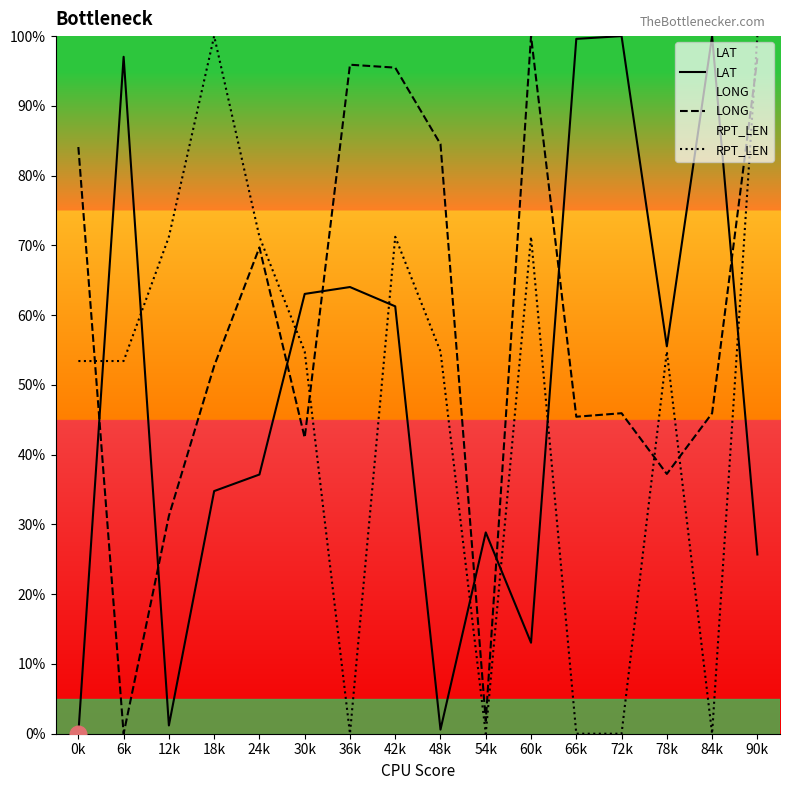

Which series ends up on top after the final intersection of LONG and RPT_LEN?

RPT_LEN